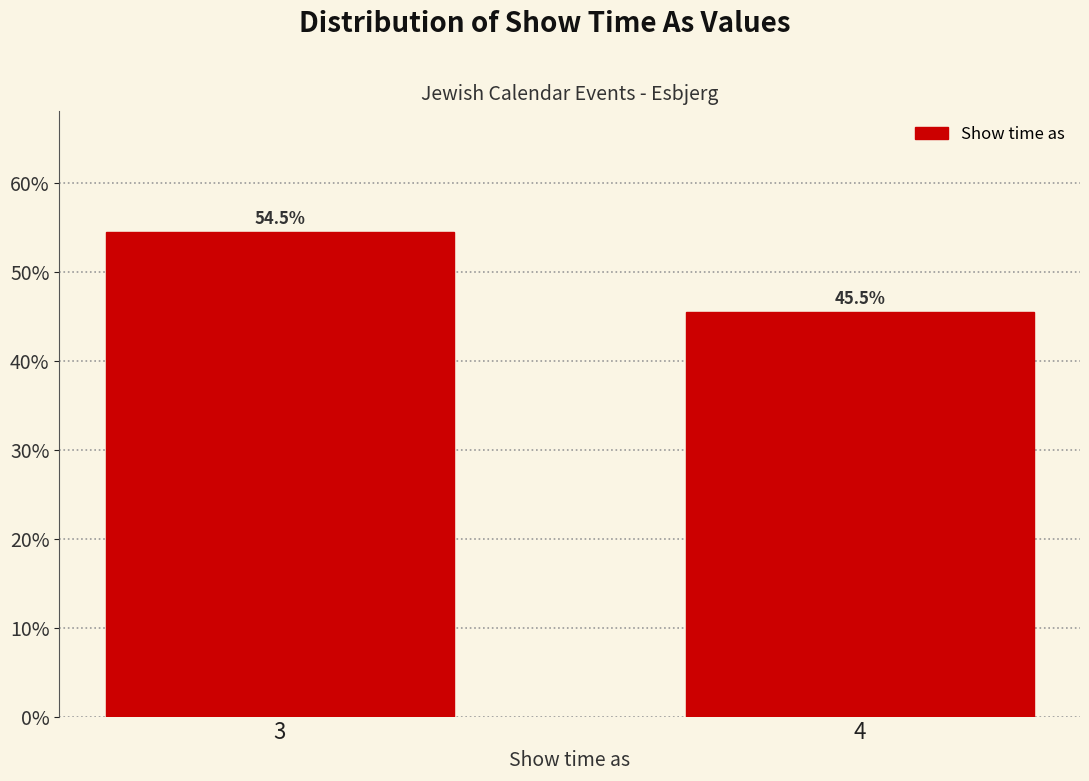

Reading right to left, what are all the values shown in this chart?

45.5	54.5